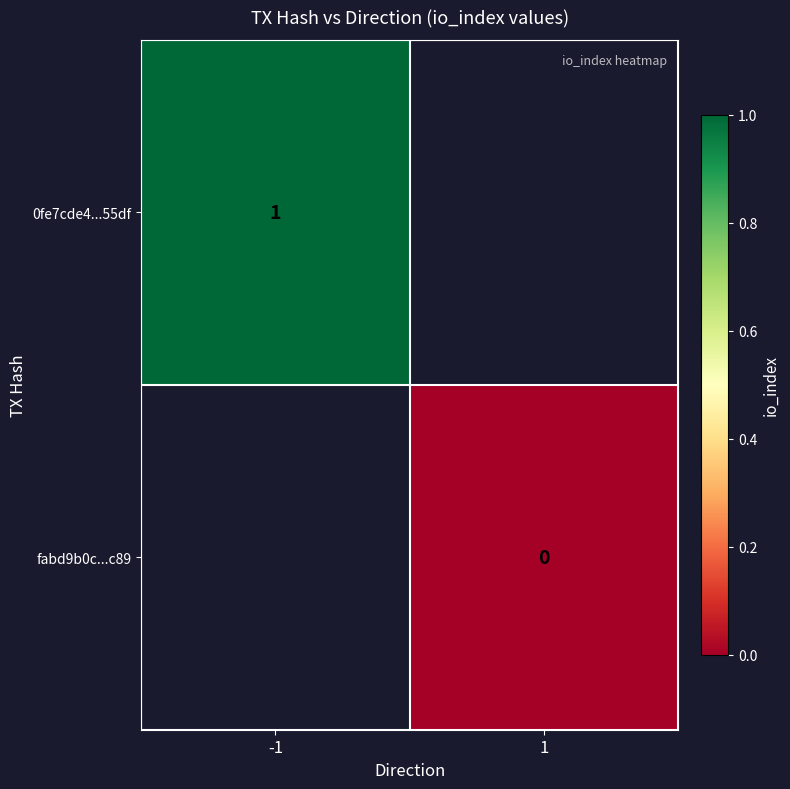

Is it true that 0fe7cde4...55df equals 1.0 at -1?

True